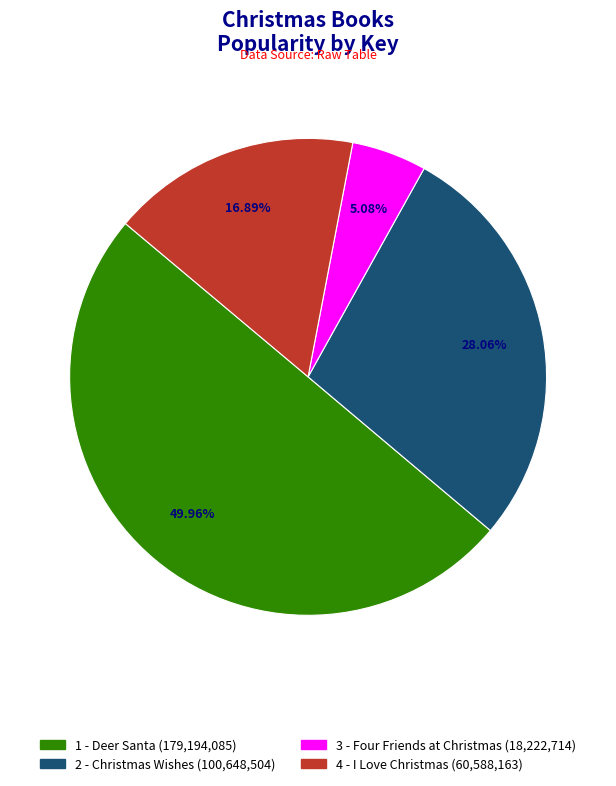

The 1 - Deer Santa slice represents 50% of the pie. True or false?

True